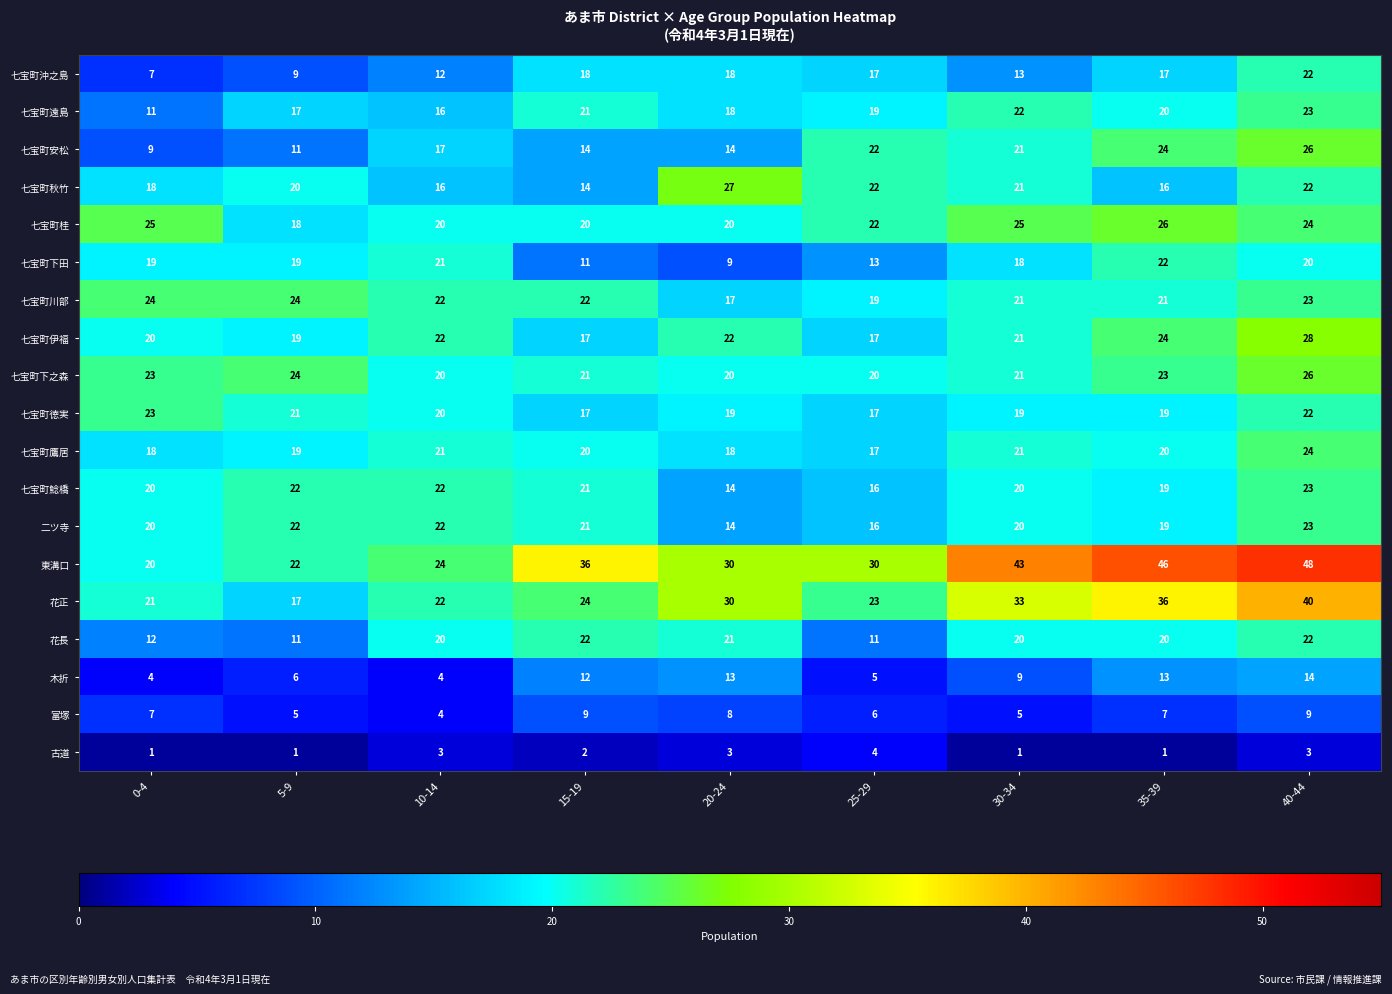

What is the sum of the 七宝町徳実 values at 10-14 and 35-39?

39